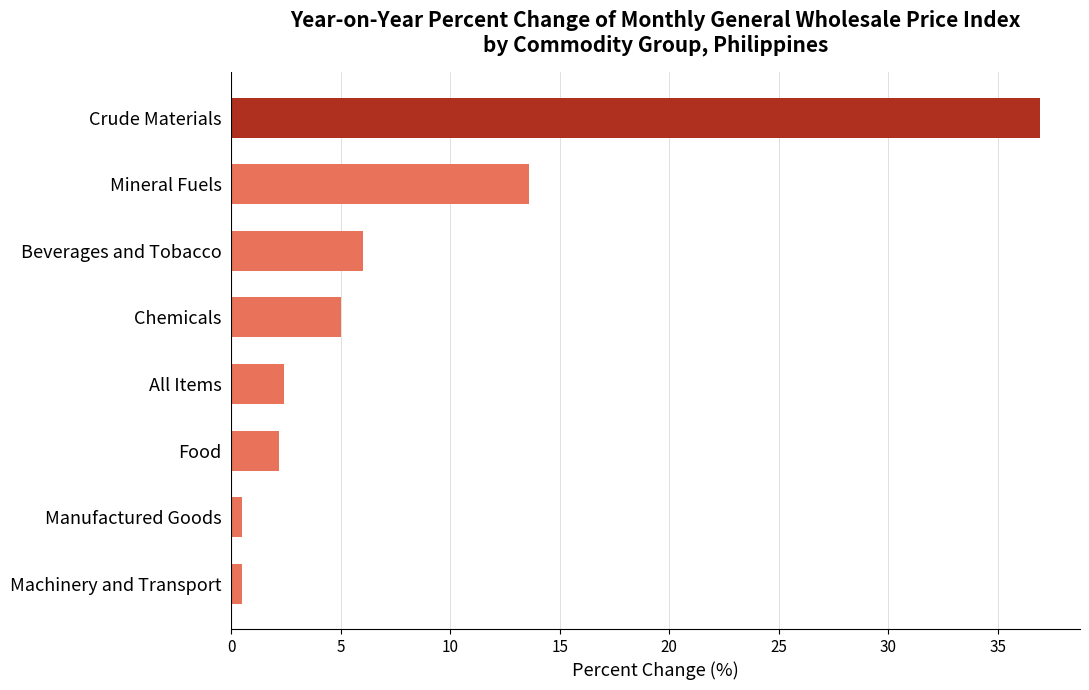

Where is the data nearest to the value 18?

Mineral Fuels